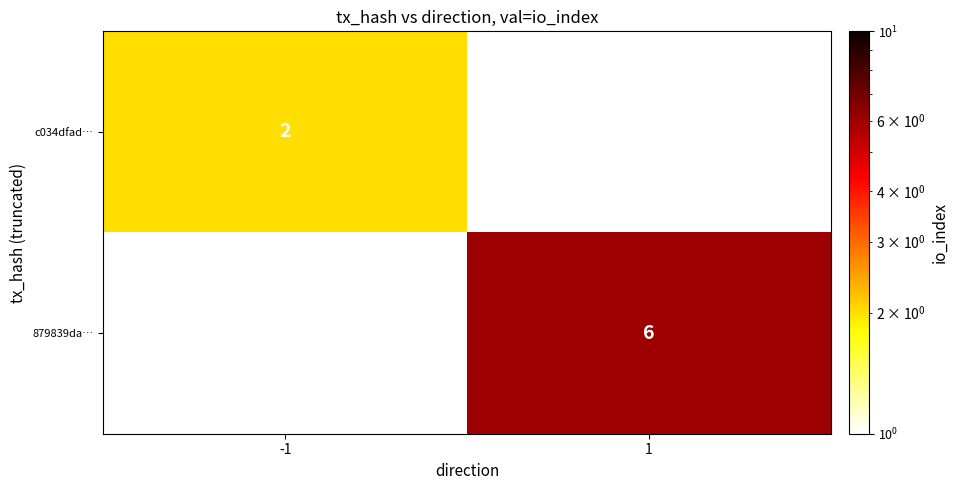

What is the minimum value shown in the chart?

2.0